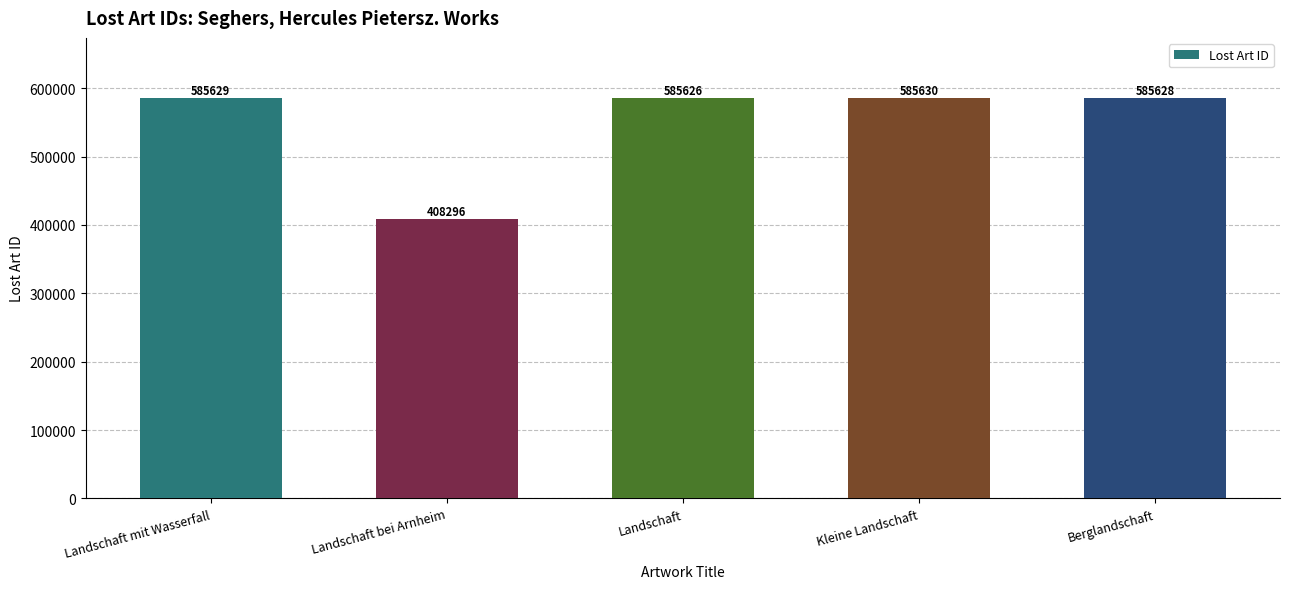

Rank the categories by value from lowest to highest.

Landschaft bei Arnheim, Landschaft, Berglandschaft, Landschaft mit Wasserfall, Kleine Landschaft